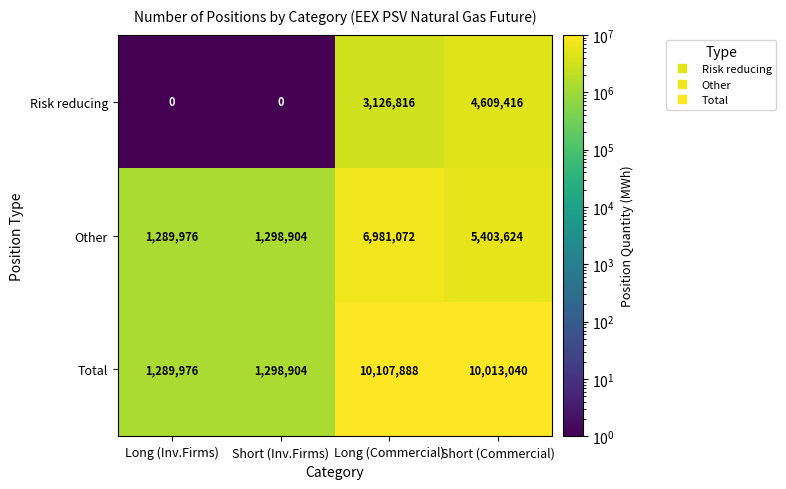

How many values in Risk reducing are above zero?

2